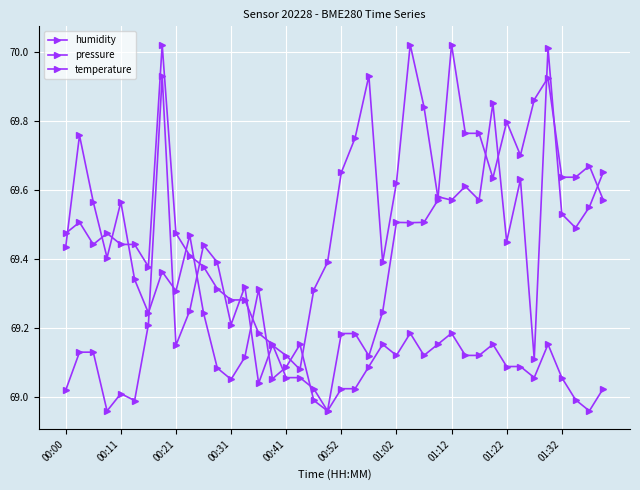

How many times do humidity and pressure cross each other?

13